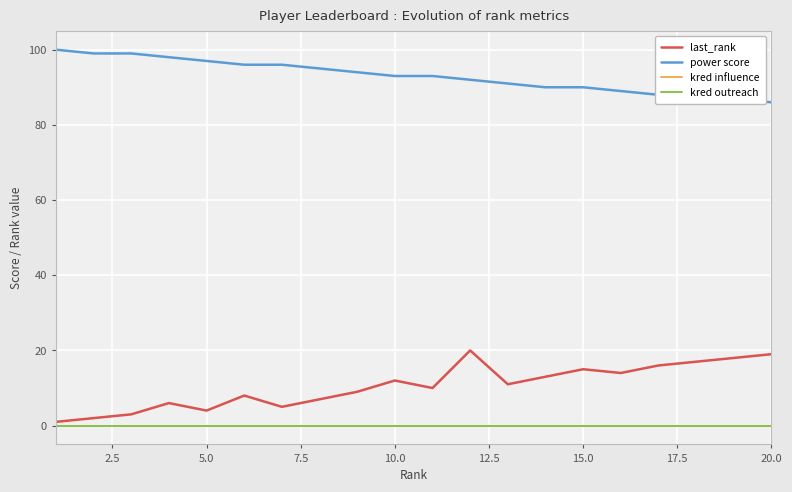

Does the chart have visible grid lines?

Yes